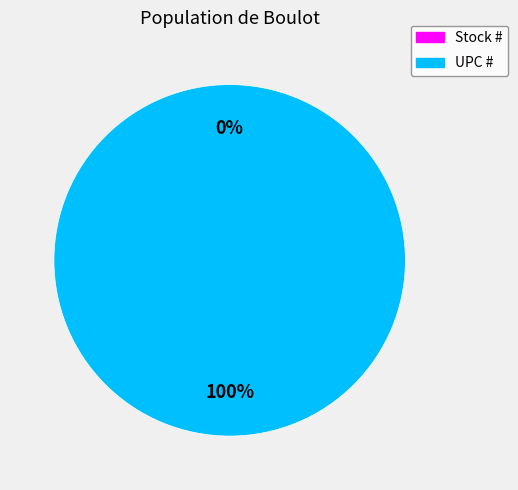

Which slice is the largest?

UPC #